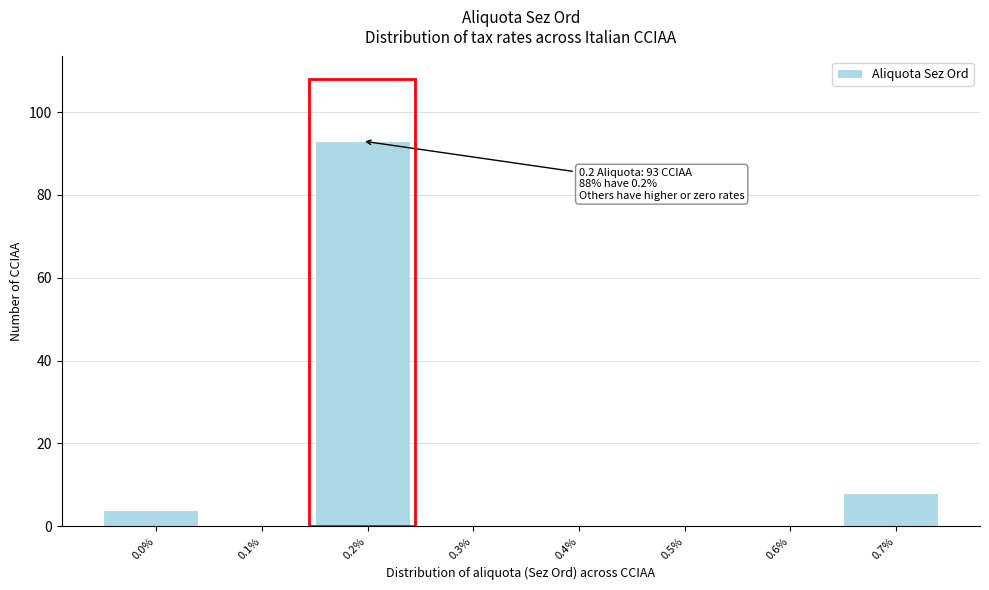

Reading right to left, transcribe all the data shown in this chart.

0.7%=8	0.6%=0	0.5%=0	0.4%=0	0.3%=0	0.2%=93	0.1%=0	0.0%=4